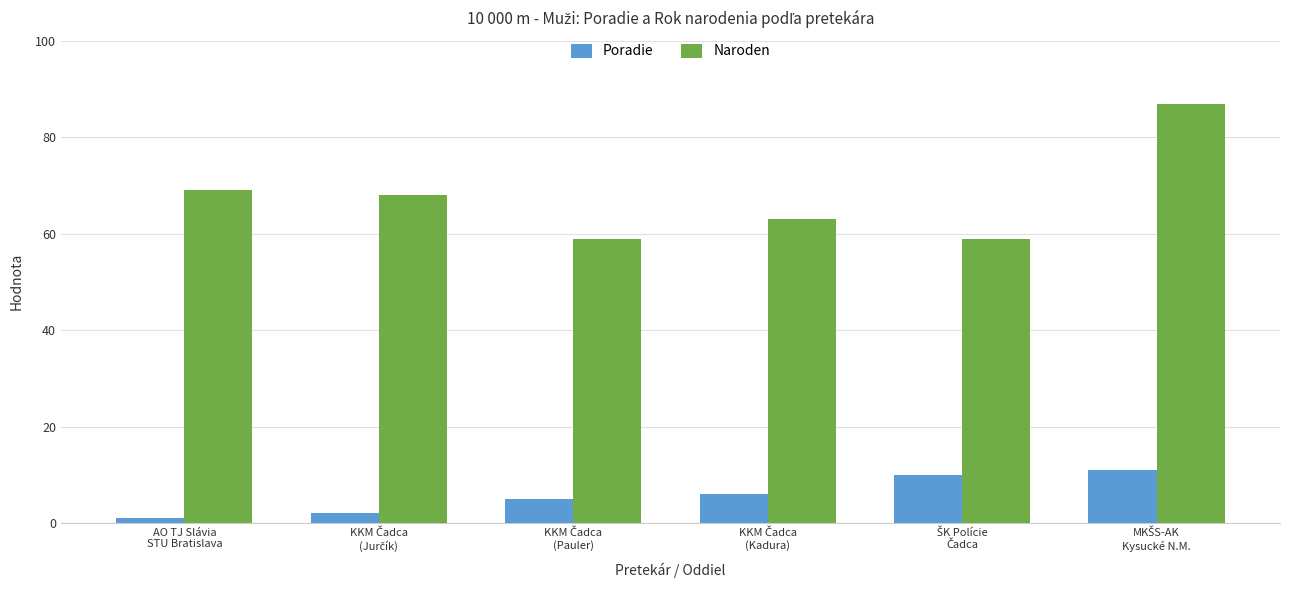

How many bars are there in each group?

2